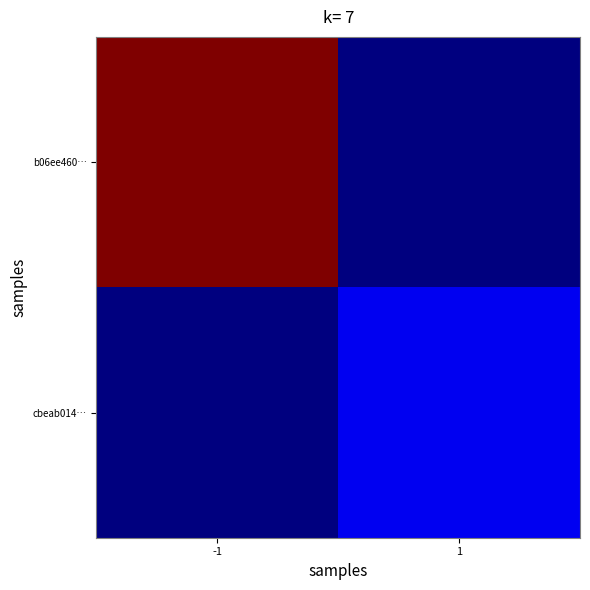

Rank the series by their maximum value, from highest to lowest.

b06ee460…, cbeab014…